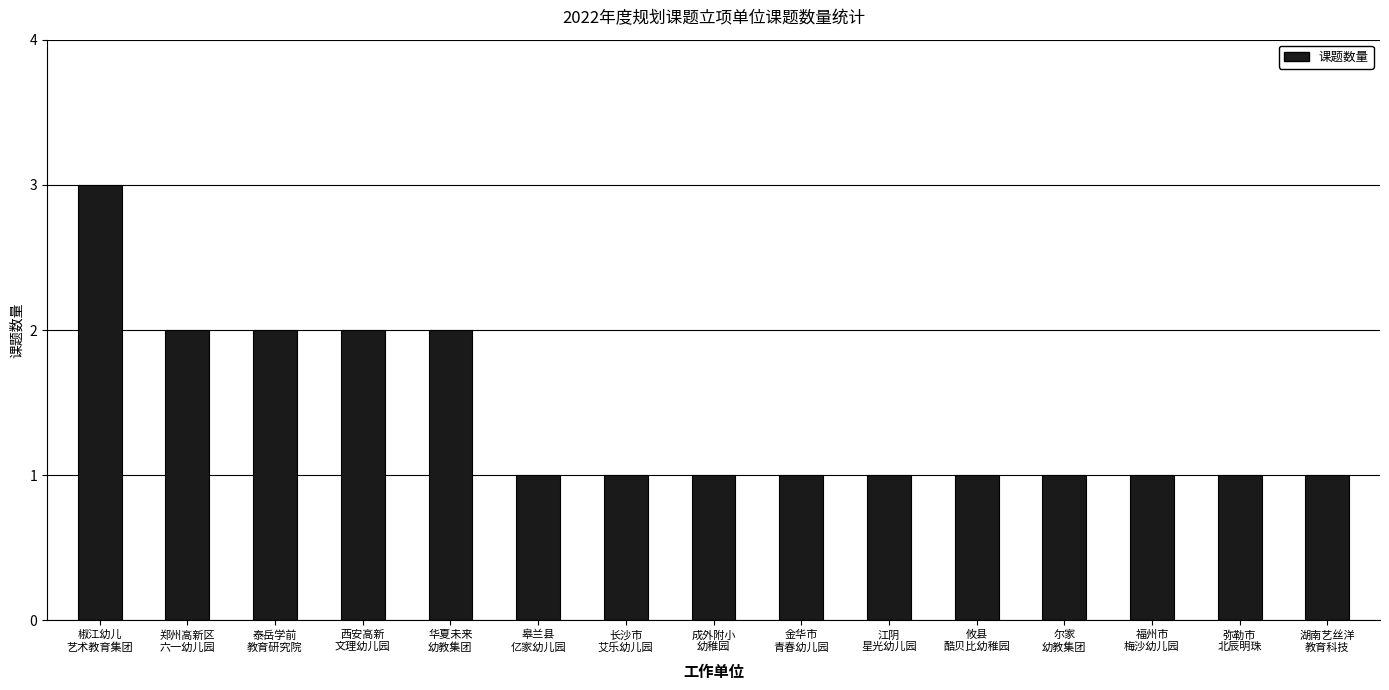

What is the label of the 10th bar from the right?

皋兰县
亿家幼儿园